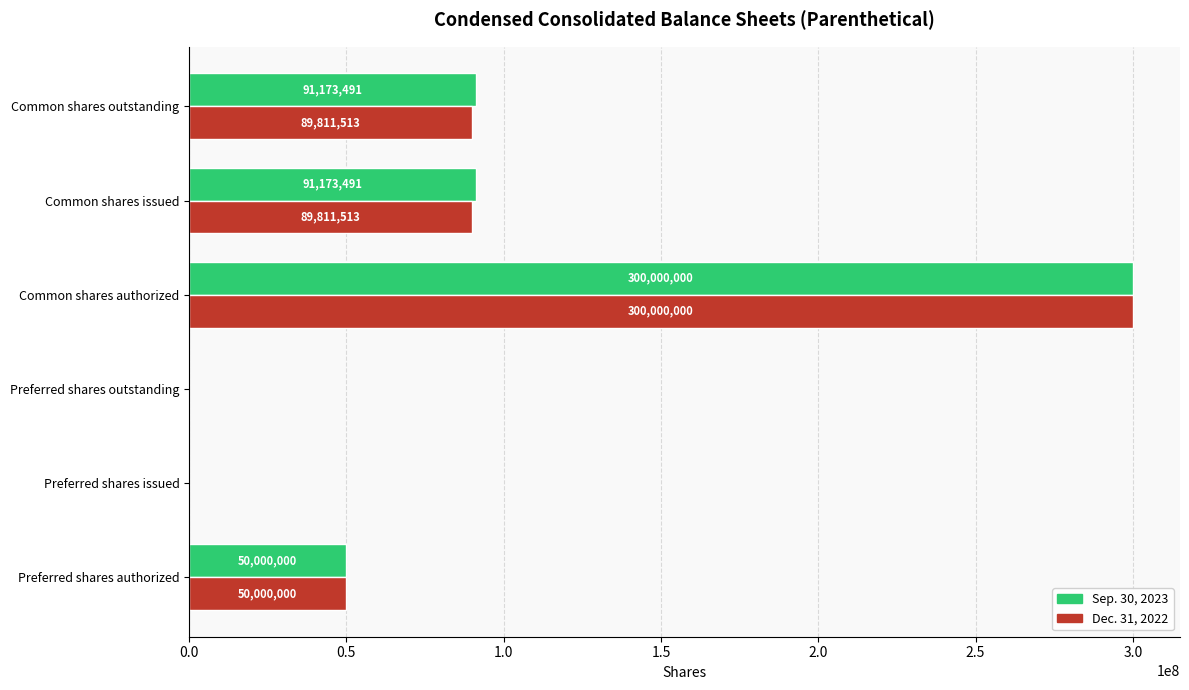

How many categories are shown in the chart?

6